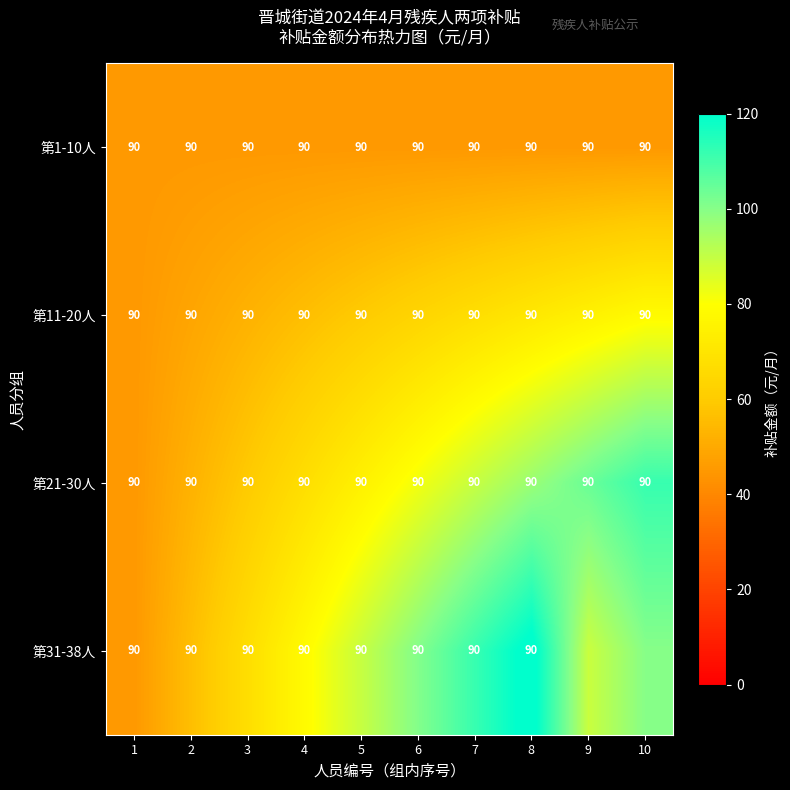

At which category is the sum across all series the highest?

8